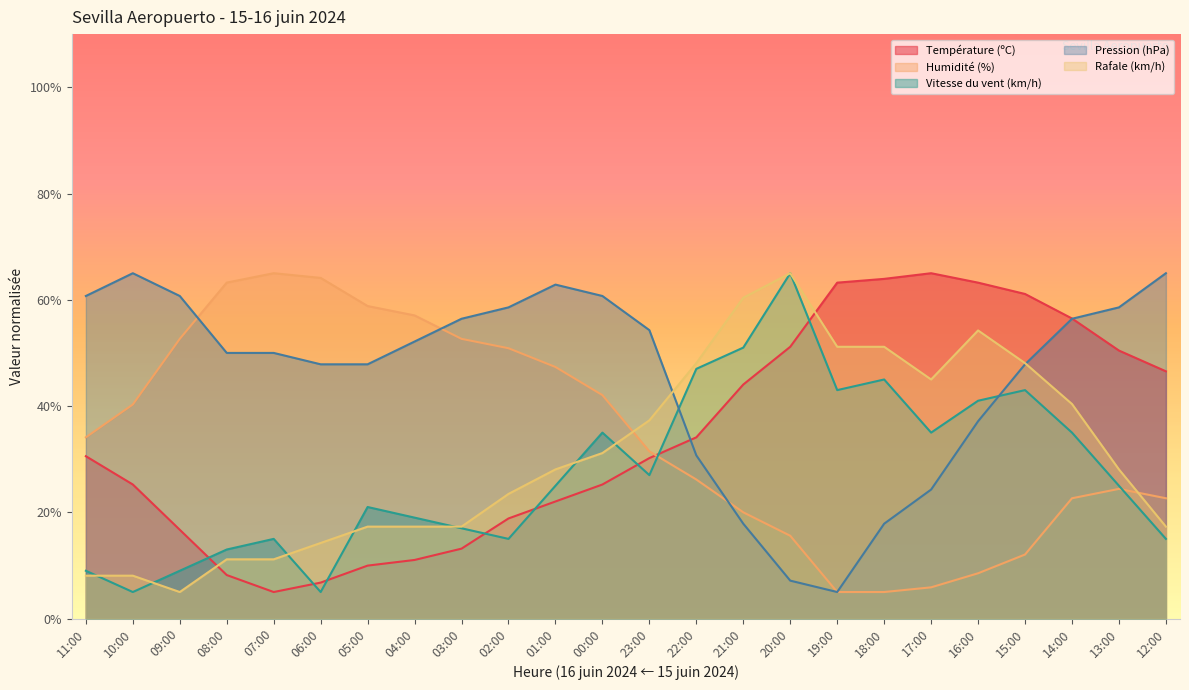

At which label is Rafale (km/h) closest to 35?

23:00